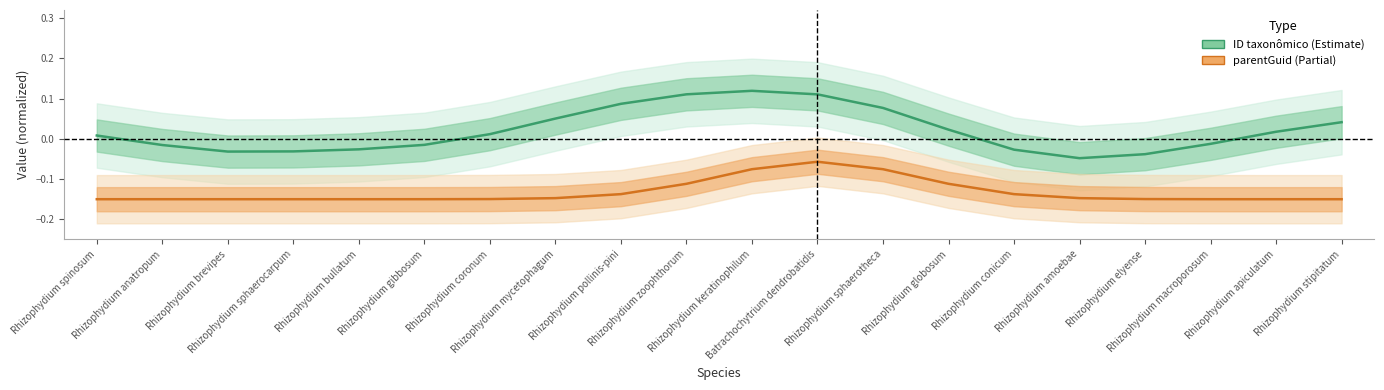

List the labels in order of parentGuid value, smallest first.

Rhizophydium spinosum, Rhizophydium anatropum, Rhizophydium brevipes, Rhizophydium sphaerocarpum, Rhizophydium bullatum, Rhizophydium apiculatum, Rhizophydium stipitatum, Rhizophydium gibbosum, Rhizophydium macroporosum, Rhizophydium coronum, Rhizophydium elyense, Rhizophydium mycetophagum, Rhizophydium amoebae, Rhizophydium pollinis-pini, Rhizophydium conicum, Rhizophydium zoophthorum, Rhizophydium globosum, Rhizophydium keratinophilum, Rhizophydium sphaerotheca, Batrachochytrium dendrobatidis